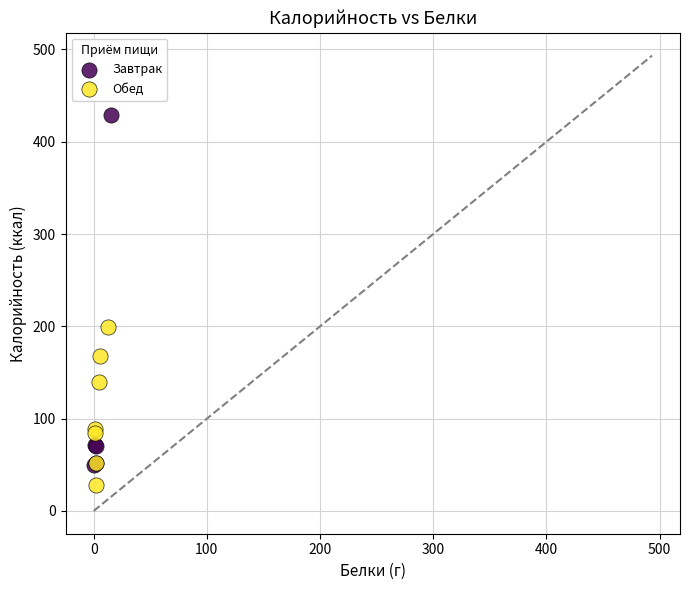

Which series has the largest Y range (max minus min)?

Завтрак